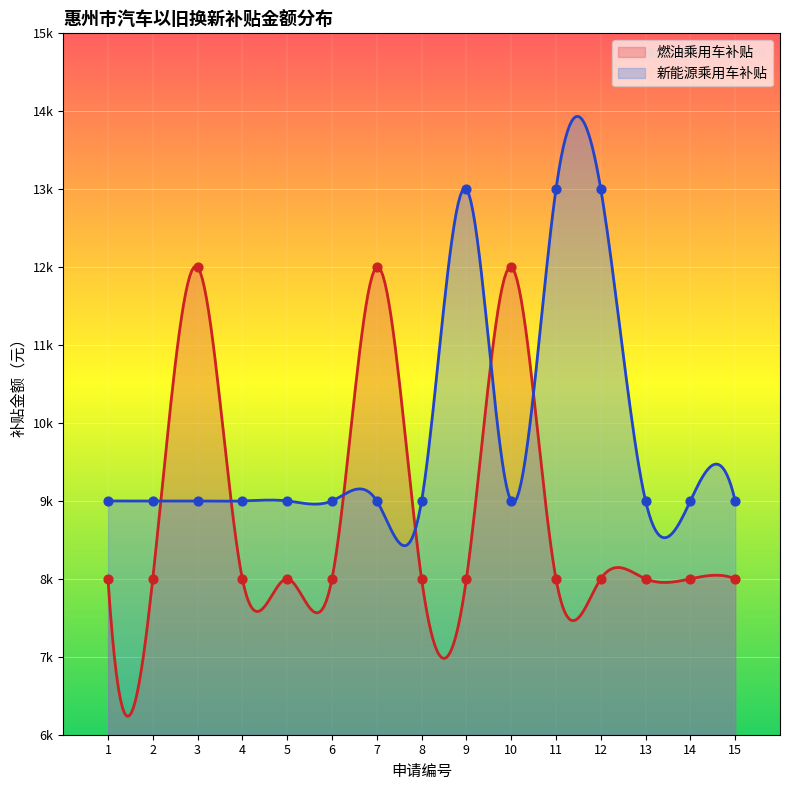

What is the change in value from 5 to 7?

+4000